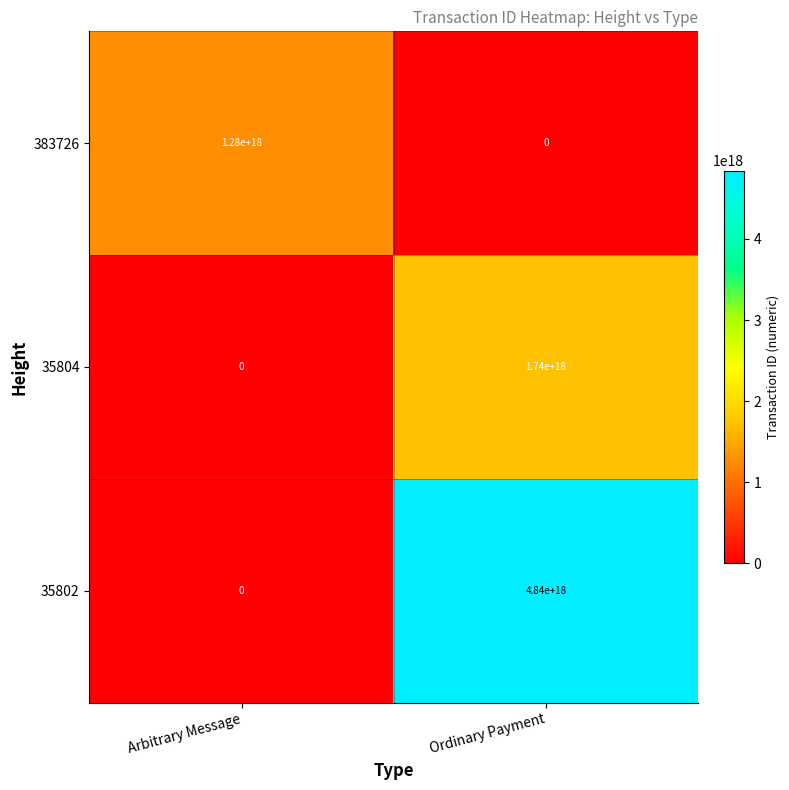

Is it true that 35802 equals 4843782703071770624 at Ordinary Payment?

True